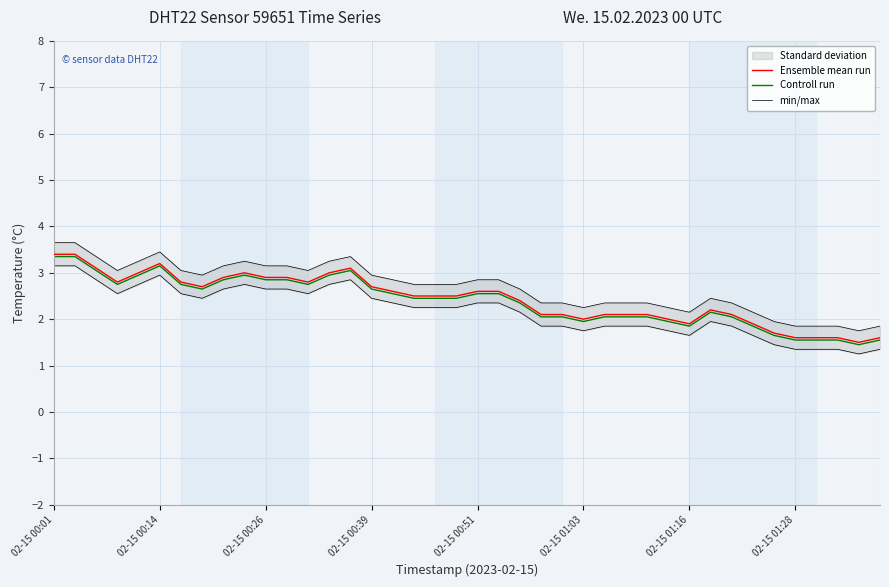

True or false: Controll run has a value of 2.9 at 02-15 00:26.

True